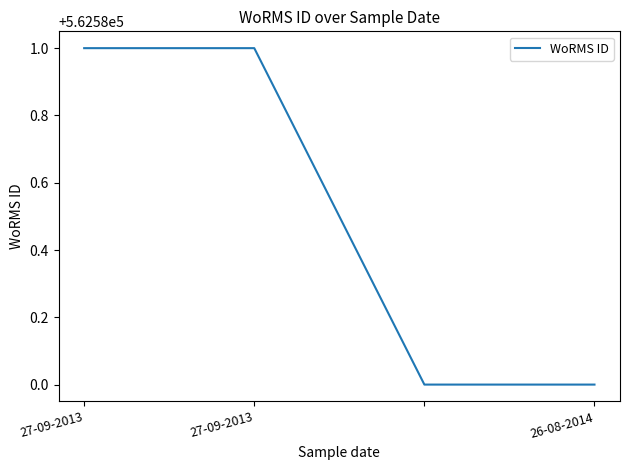

How many lines are shown in the chart?

1